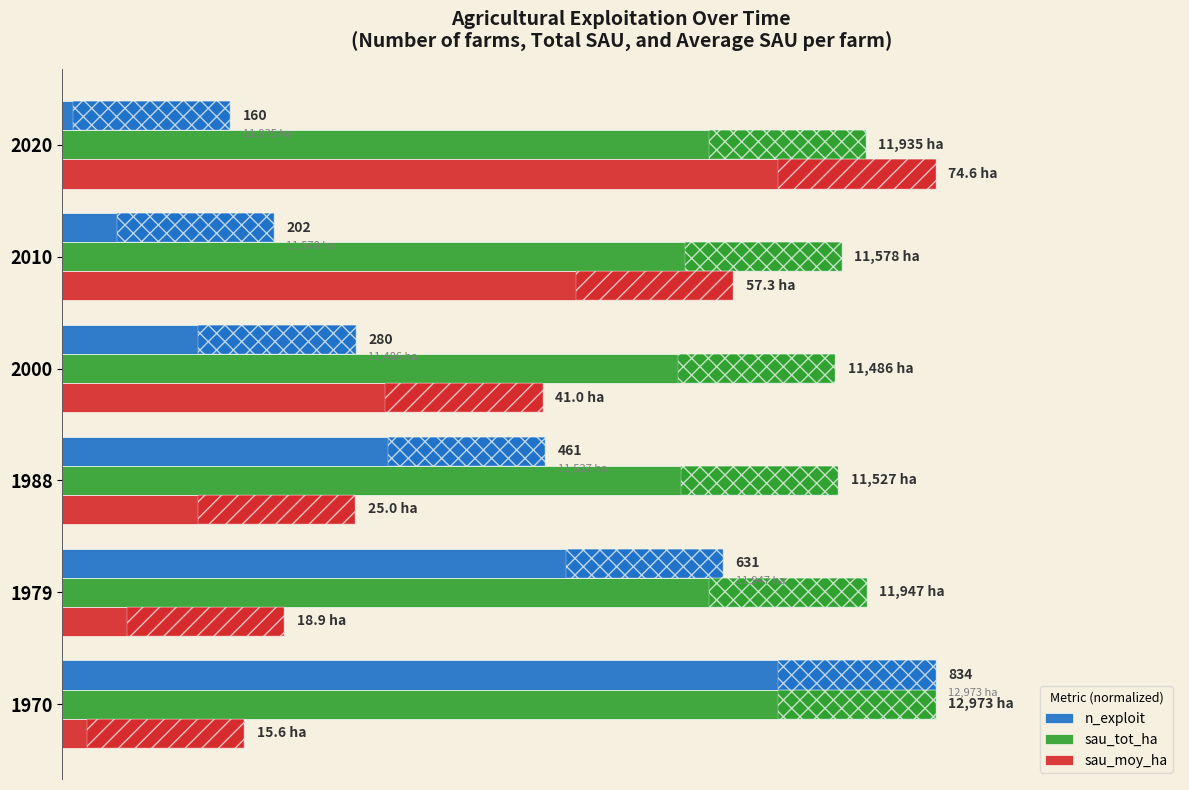

What are all the series names shown in the legend?

n_exploit, sau_tot_ha, sau_moy_ha